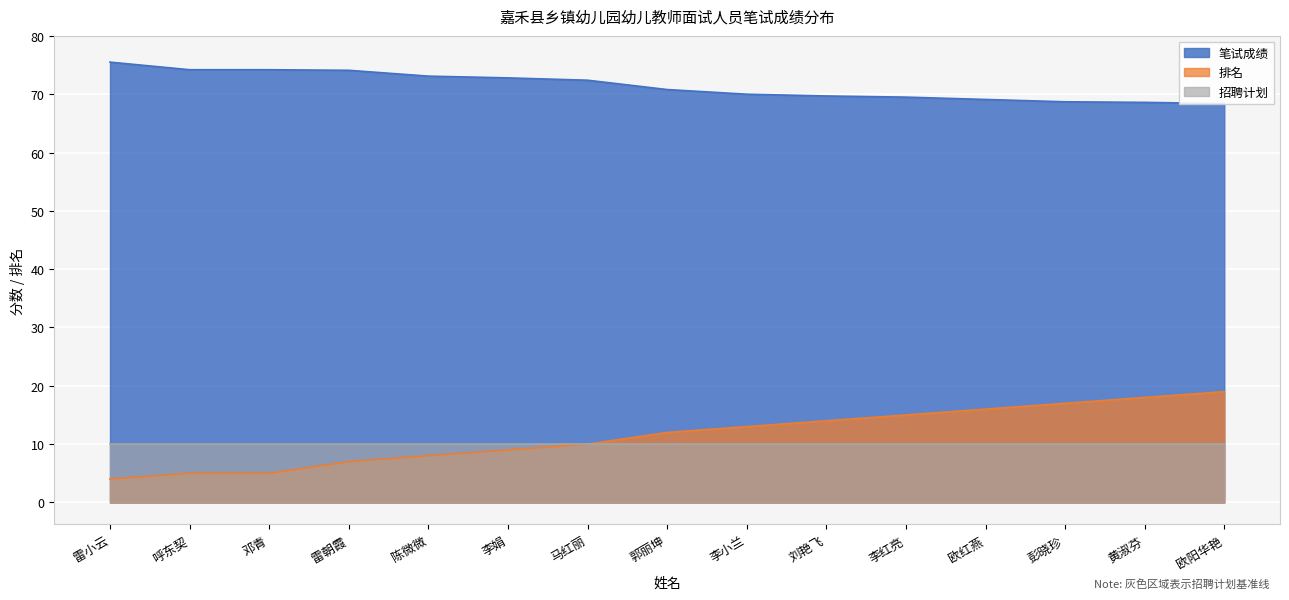

At which label is 排名 closest to 11?

马红丽